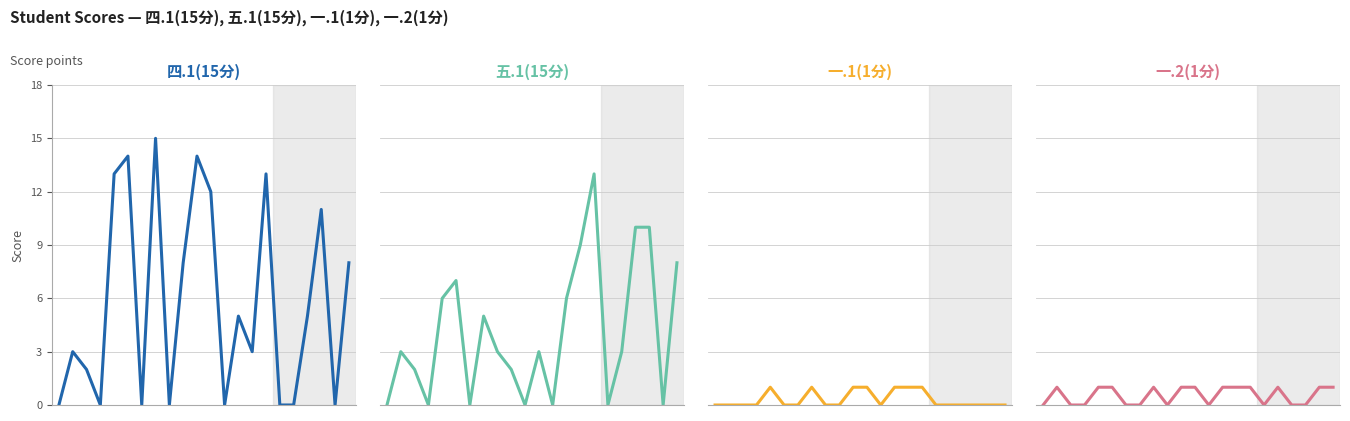

What is the difference between the maximum and minimum values in the 一.1(1分) series?

1